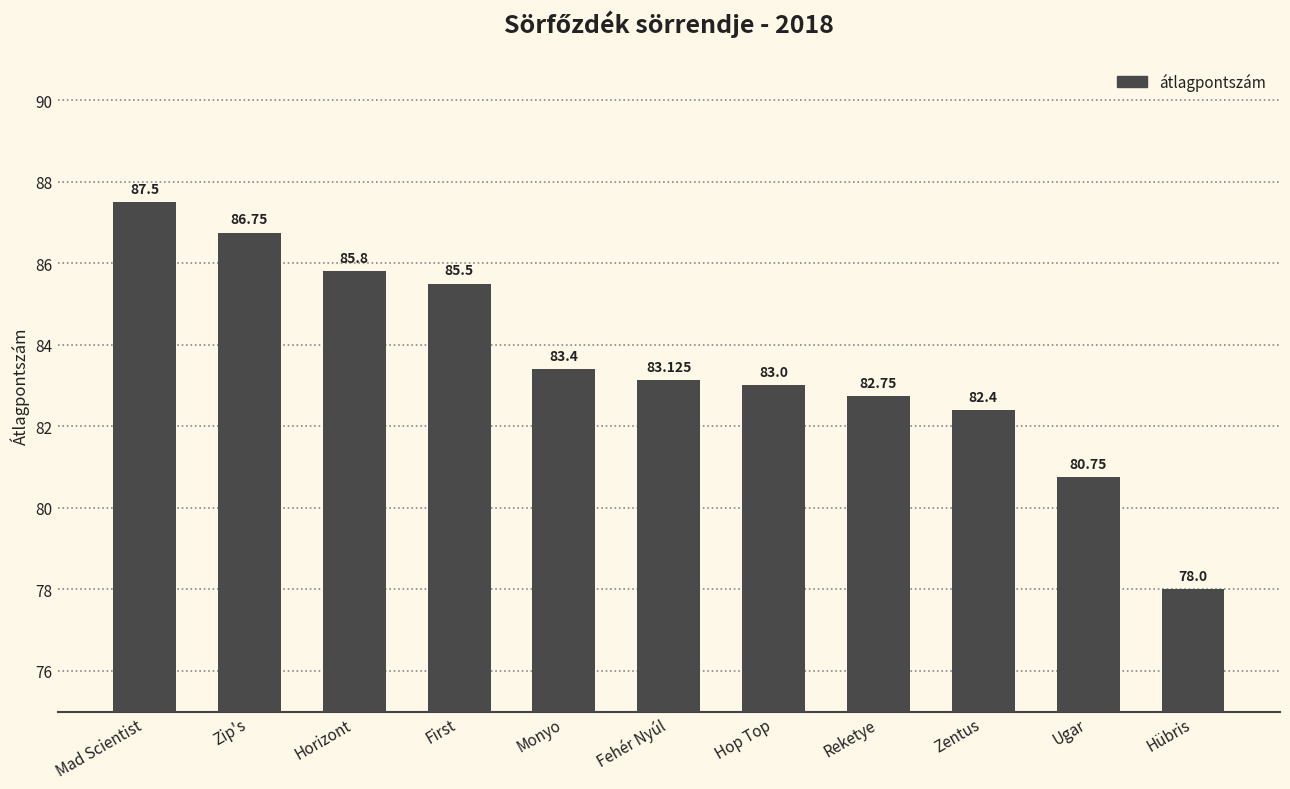

What is the difference between the values at Fehér Nyúl and Hübris?

5.1